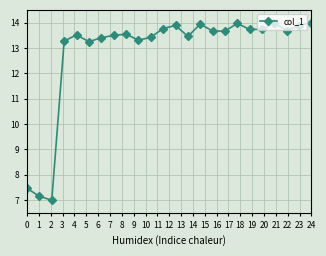

What is the value of the 14th point from the left?

13.5